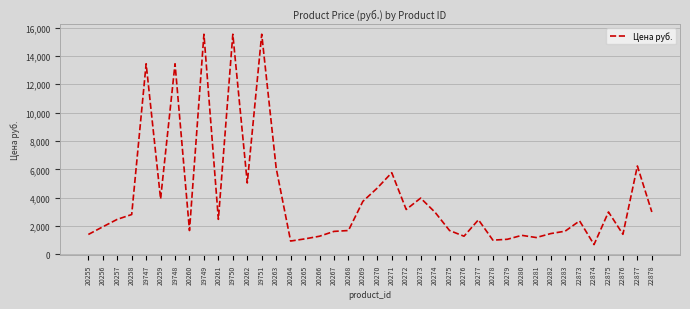

At which category does the data reach its first local valley?

20259